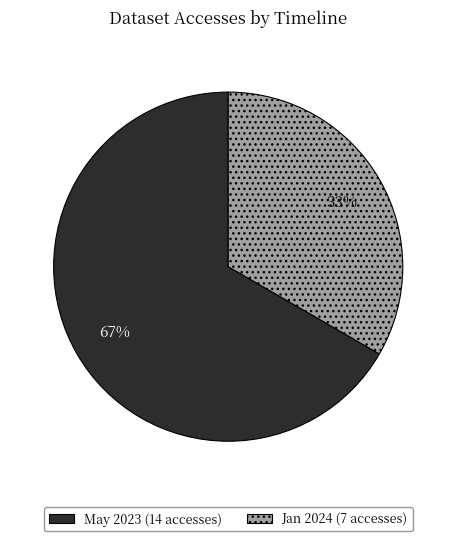

To the nearest percent, what is the average slice percentage?

50%